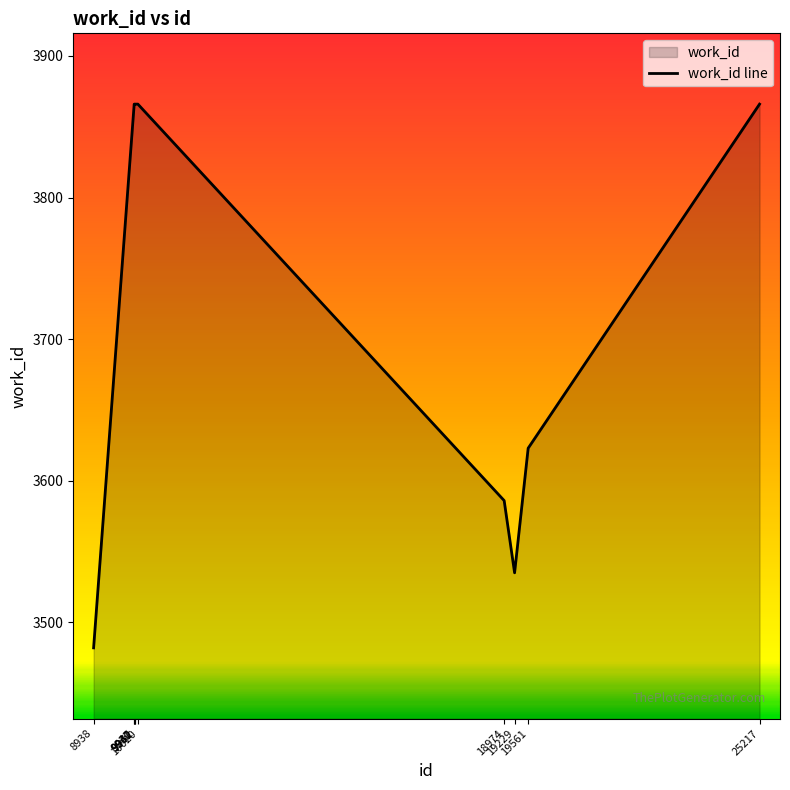

What is the difference between the second highest and second lowest values?

331